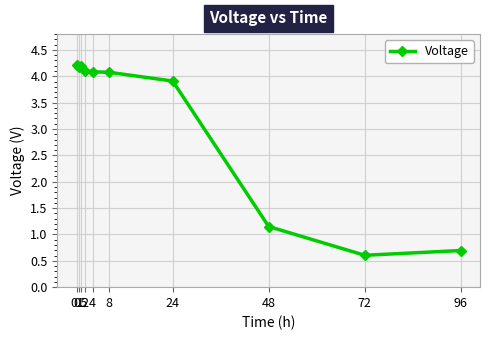

Approximately how many times larger is the value at 72 compared to 1?

0.1